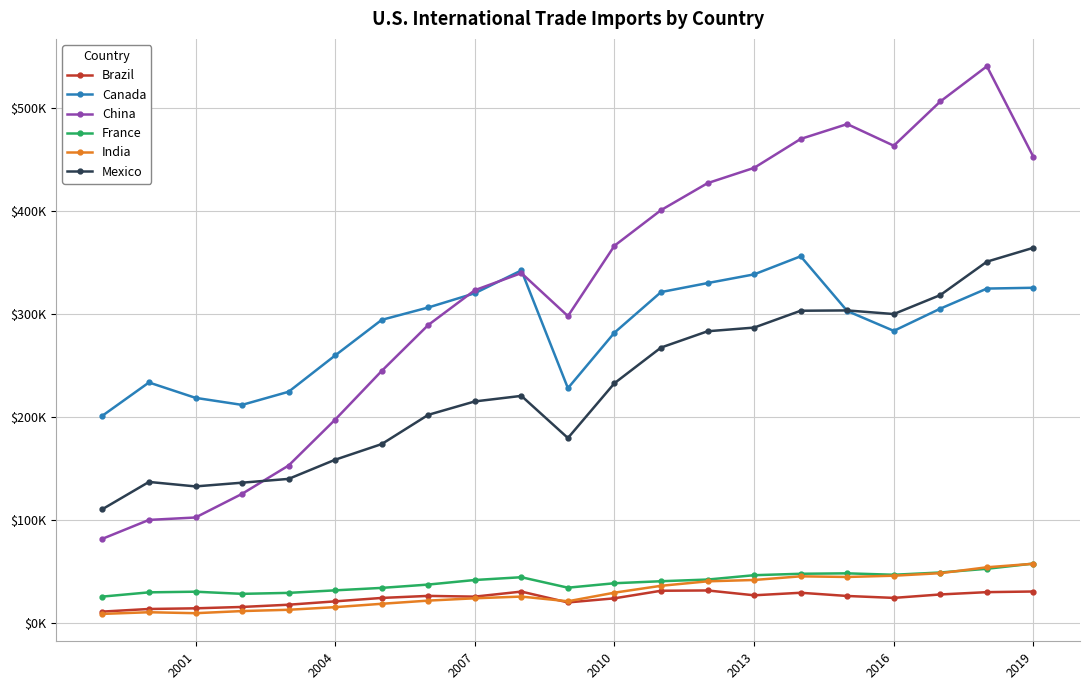

Does the chart have visible grid lines?

Yes